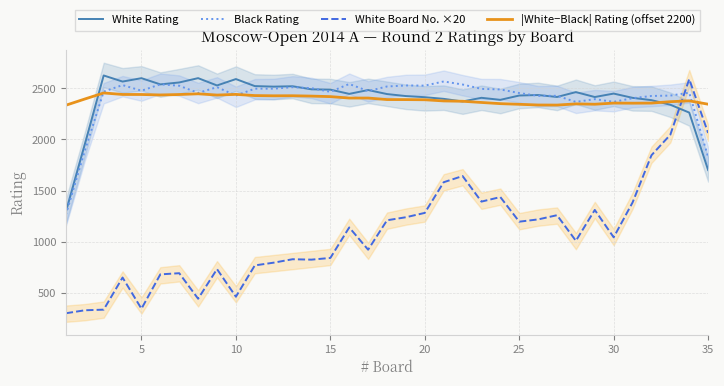

What is the average value of the White Rating series?

2395.8